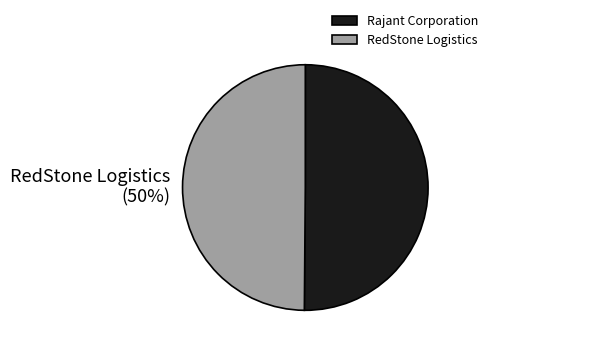

The RedStone Logistics slice represents 50% of the pie. True or false?

True